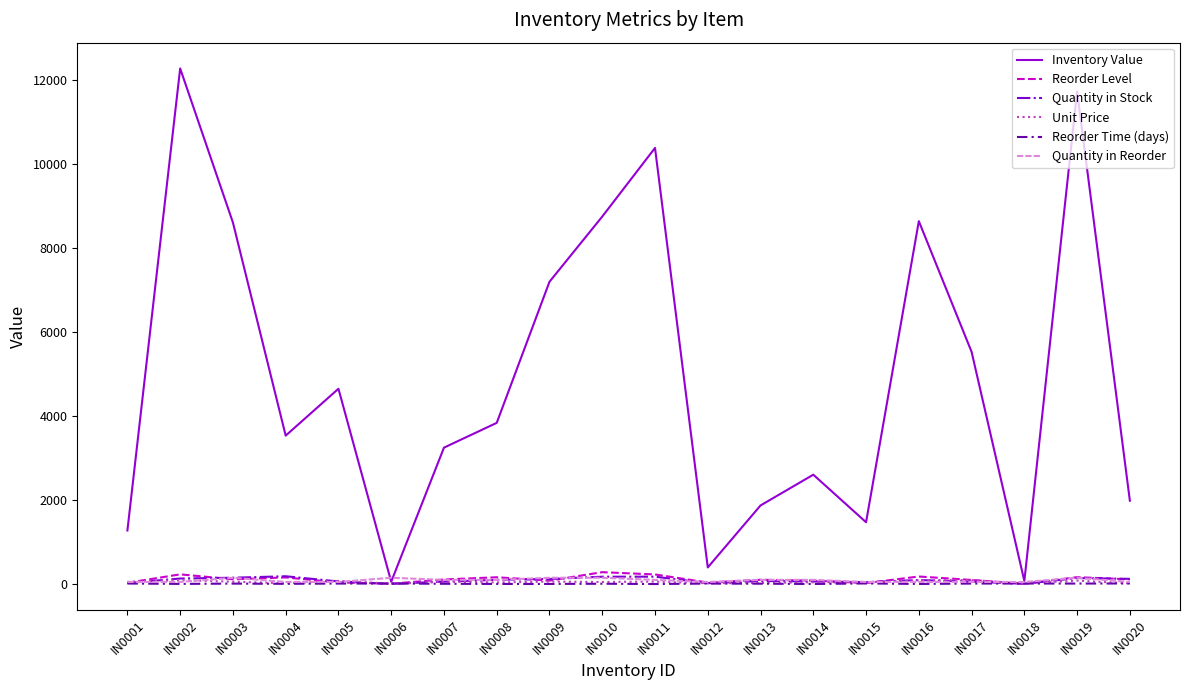

Which series has the widest spread of values?

Inventory Value